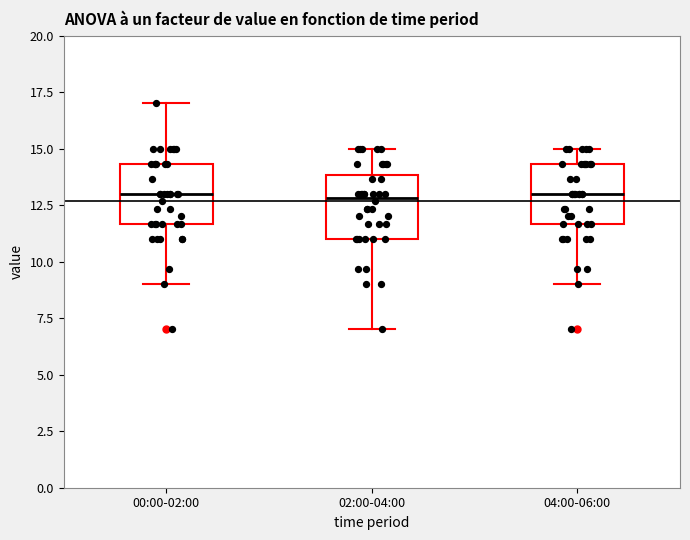

Where does the median line of the box for 02:00-04:00 sit on the y-axis? The values are not printed on the chart, so give them approximately, as read against the axis.

13.0